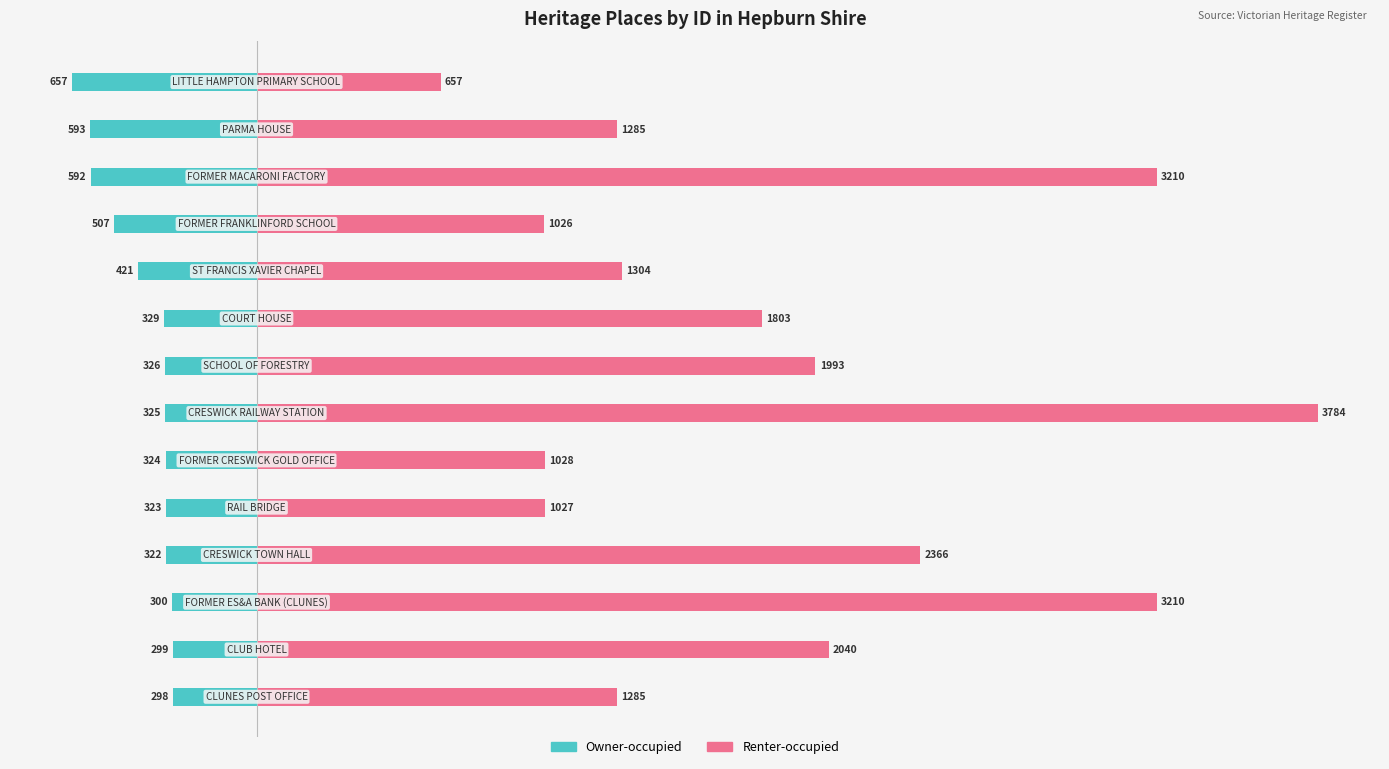

What is the value of the Owner-occupied bar at the 2nd from the left?

-299